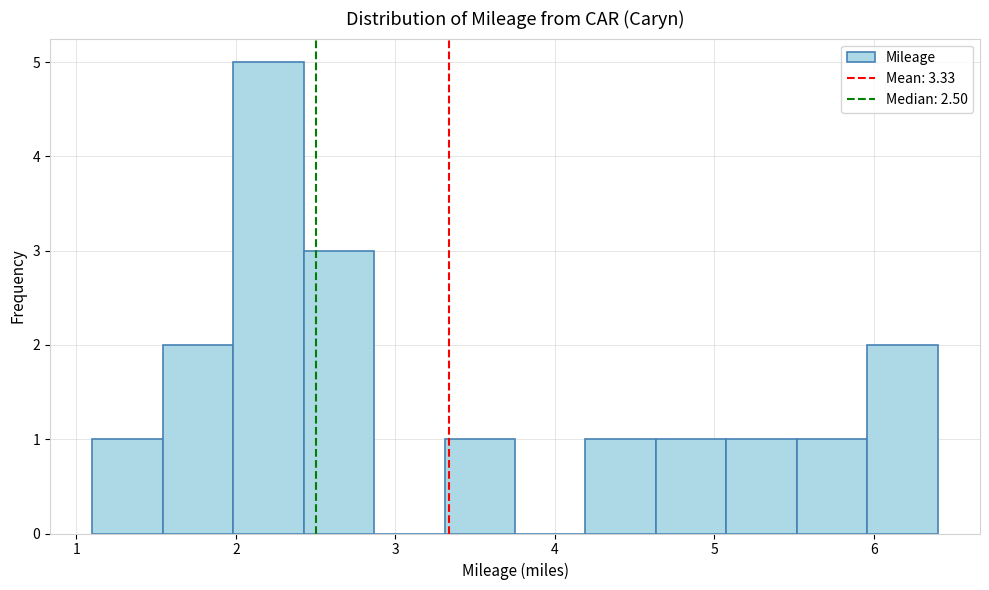

Reading left to right, transcribe this chart: for each bar, give the range it covers on the x-axis and its height. Neither the bar edges nor the heights are printed on the chart, so give them approximately, as read against the axes.

1.1 to 1.5: 1
1.5 to 2.0: 2
2.0 to 2.4: 5
2.4 to 2.9: 3
2.9 to 3.3: 0
3.3 to 3.8: 1
3.8 to 4.2: 0
4.2 to 4.6: 1
4.6 to 5.1: 1
5.1 to 5.5: 1
5.5 to 6.0: 1
6.0 to 6.4: 2